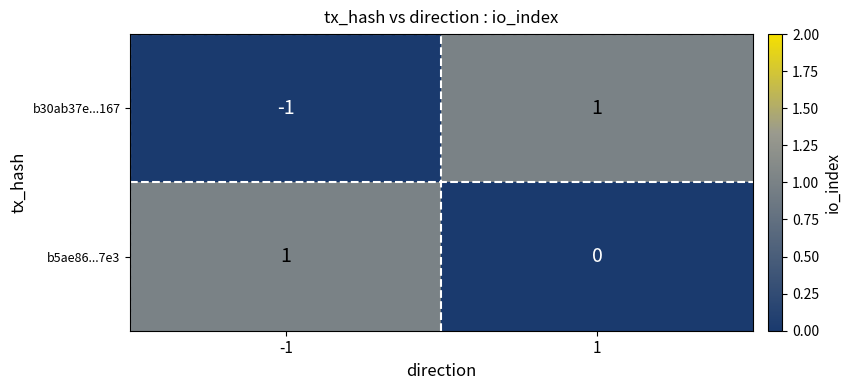

True or false: b5ae86...7e3 has a value of 0 at 1.

True